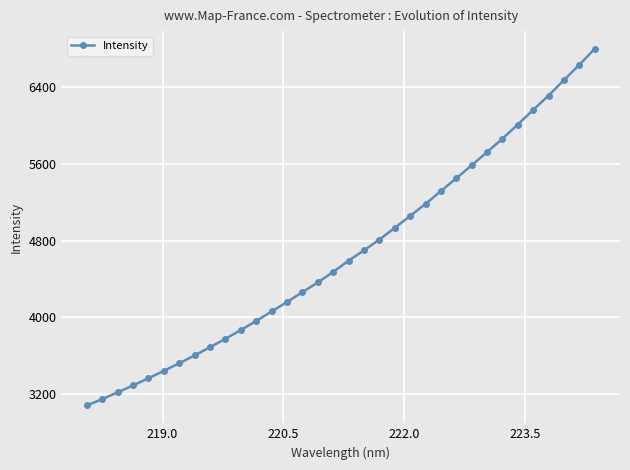

What is the value of the 23rd point from the left?

5181.3